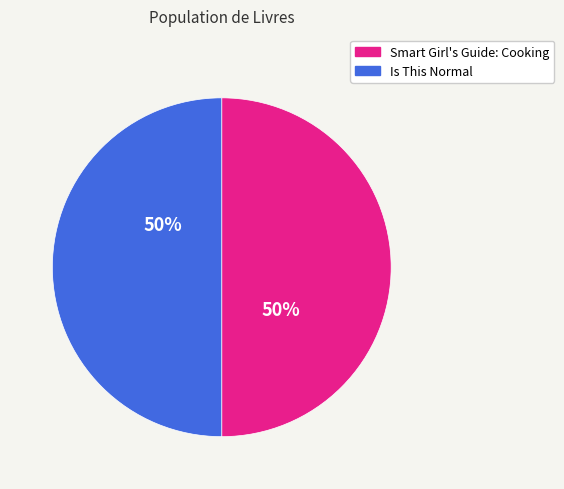

Count the number of slices in the pie.

2